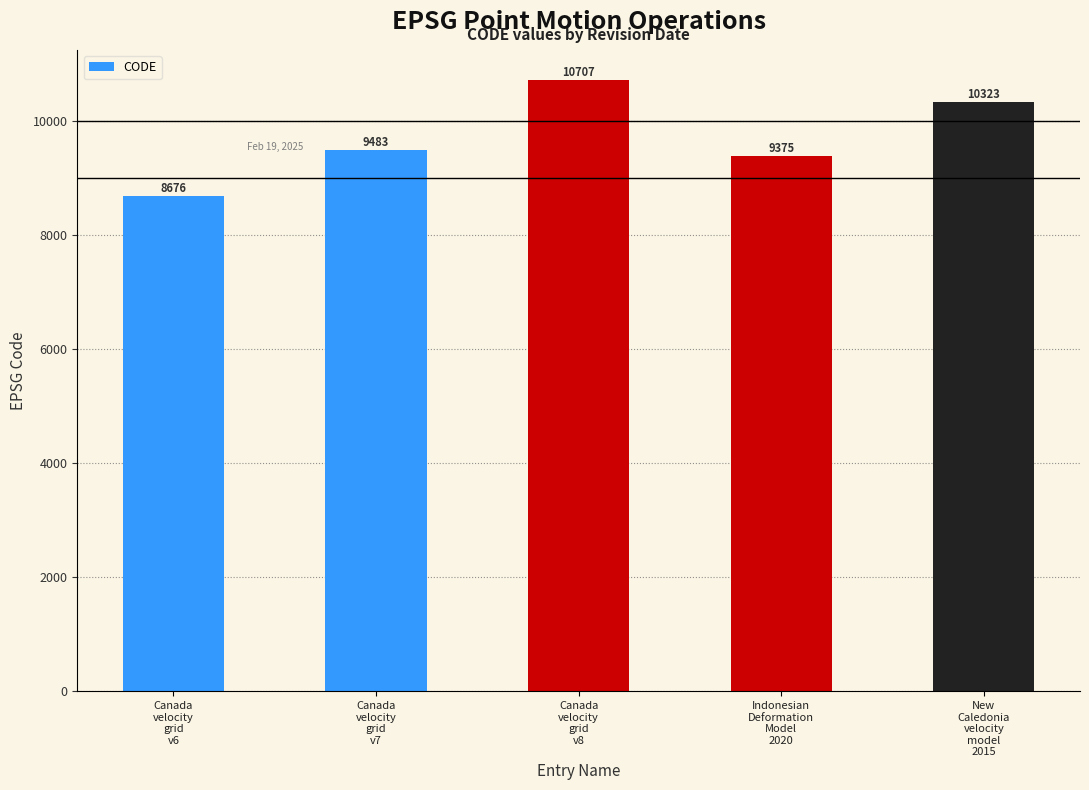

What is the sum of the values at New
Caledonia
velocity
model
2015 and Canada
velocity
grid
v7?

19806